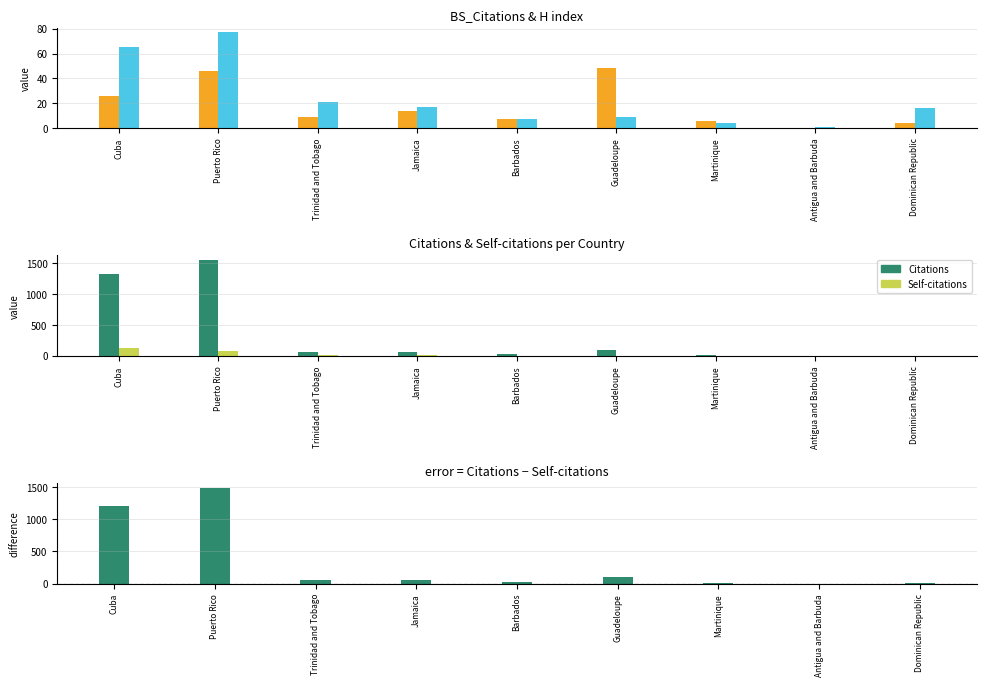

The value of Citations minus Self-citations at Trinidad and Tobago is 111.3. True or false?

False